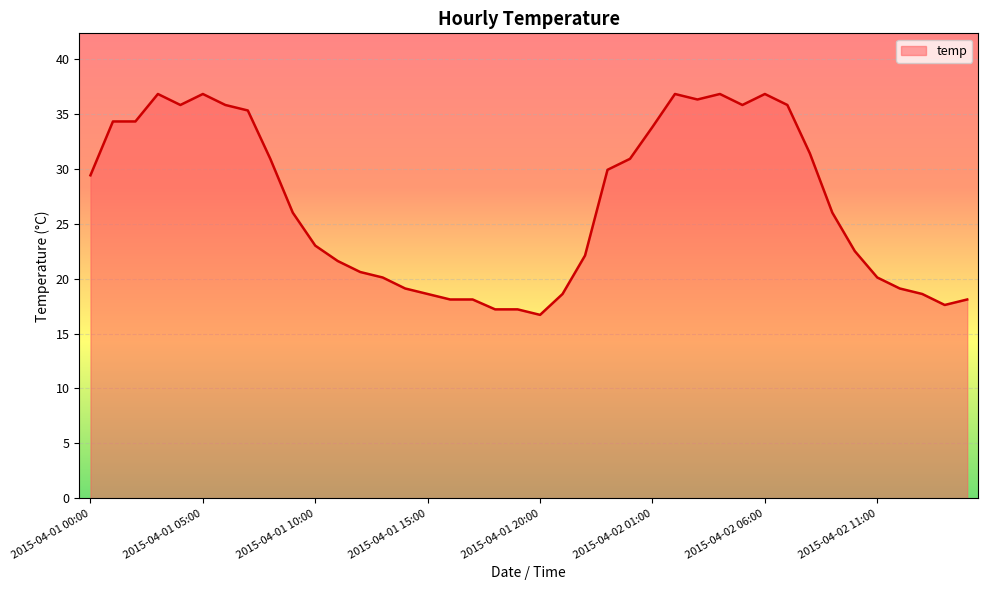

What is the difference between the maximum and minimum values?

20.1